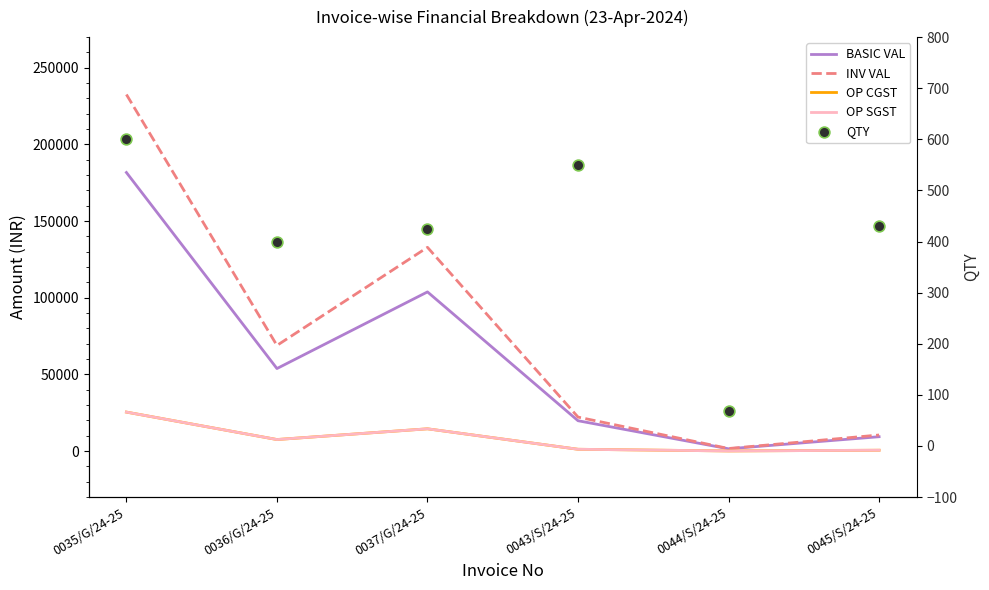

Which series contains the highest Y value?

INV VAL